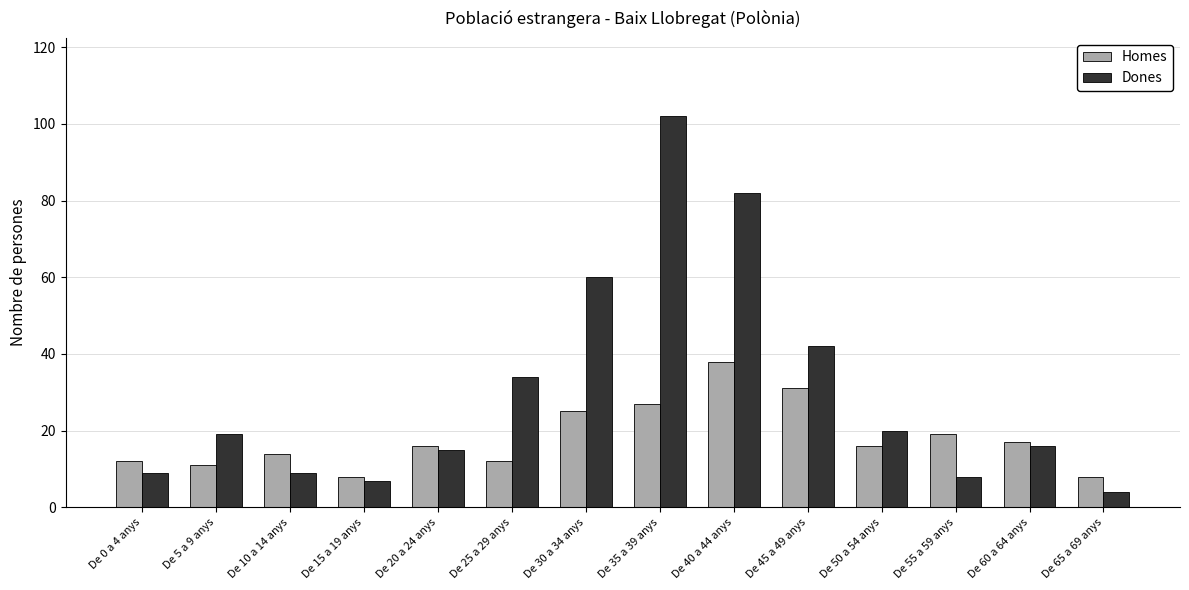

At how many categories does at least one series exceed 25?

5